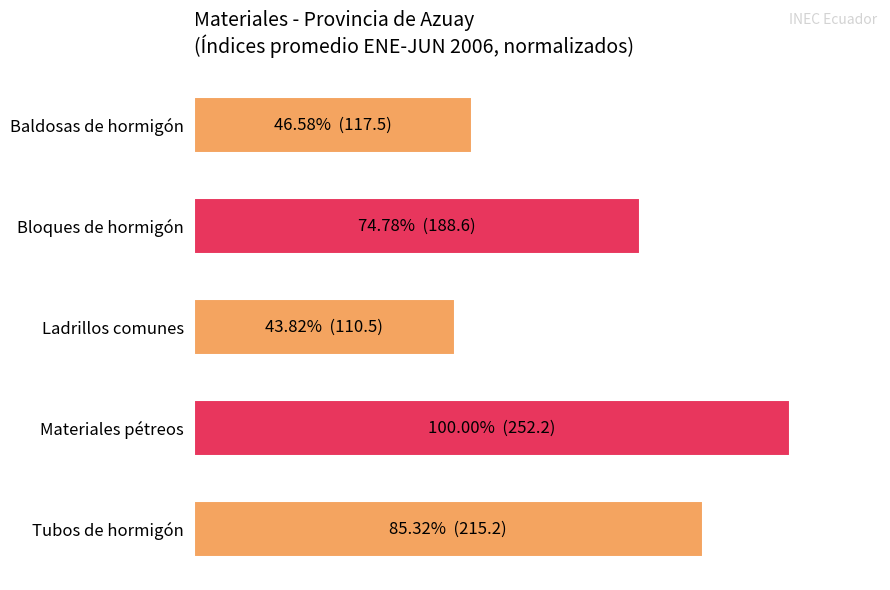

How many values are below 74?

2